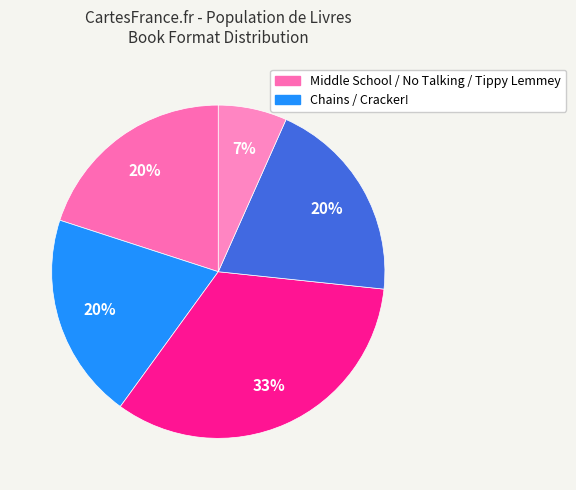

Count the number of slices in the pie.

5